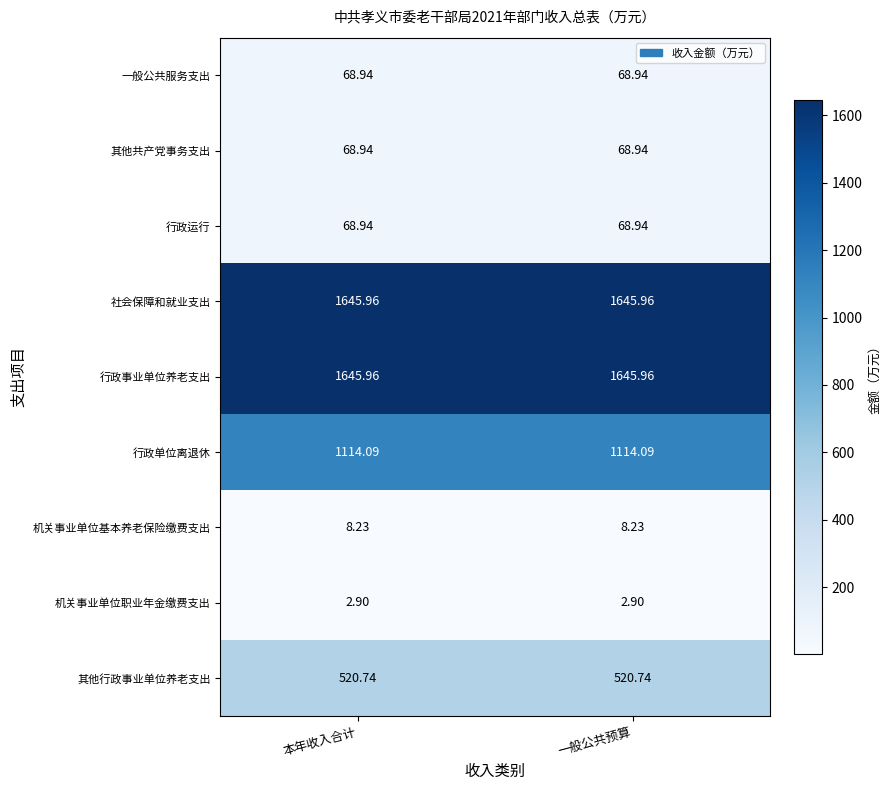

Is the value of 社会保障和就业支出 at 一般公共预算 greater than the value of 行政单位离退休 at 本年收入合计?

Yes